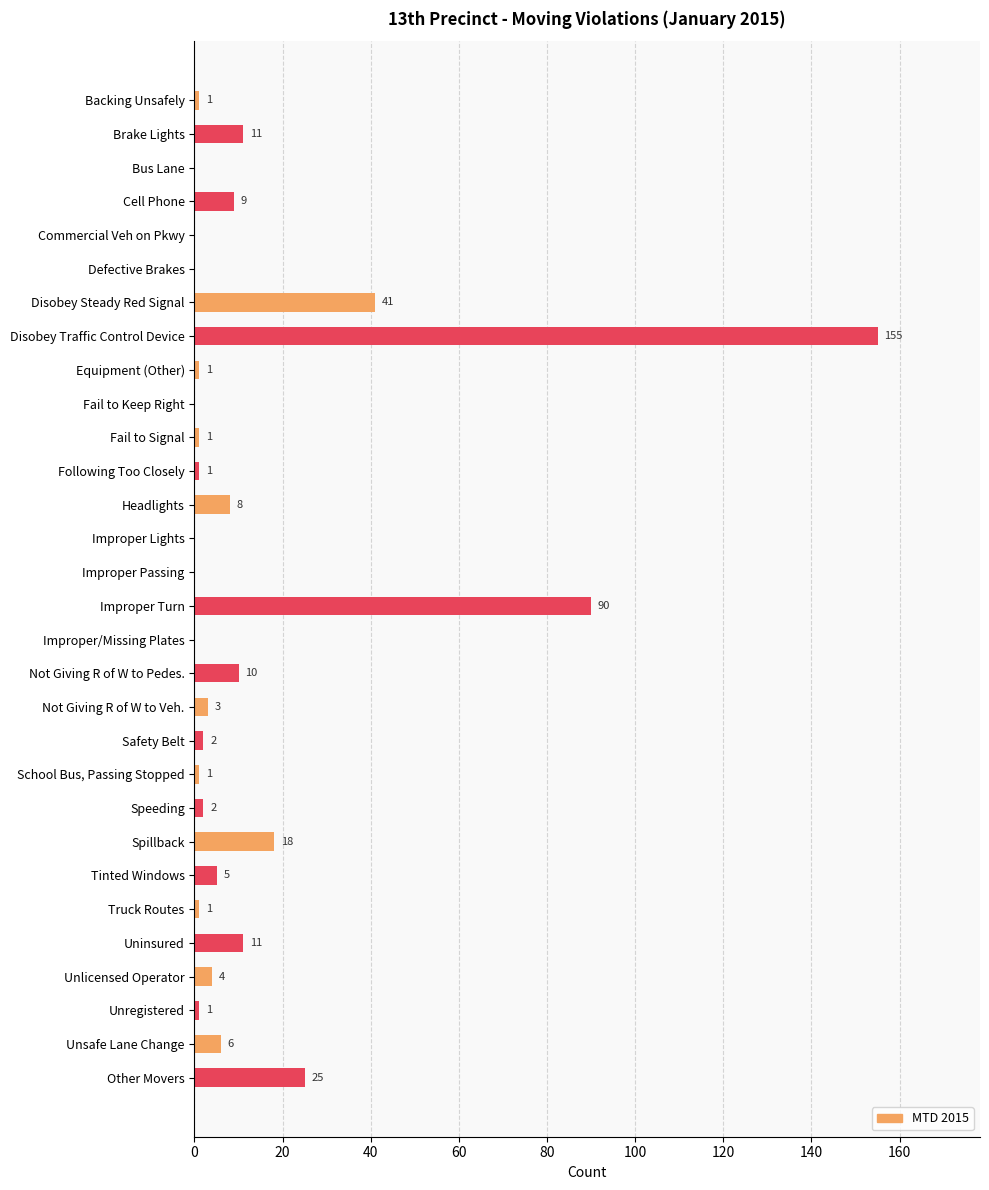

What is the greatest value displayed?

155